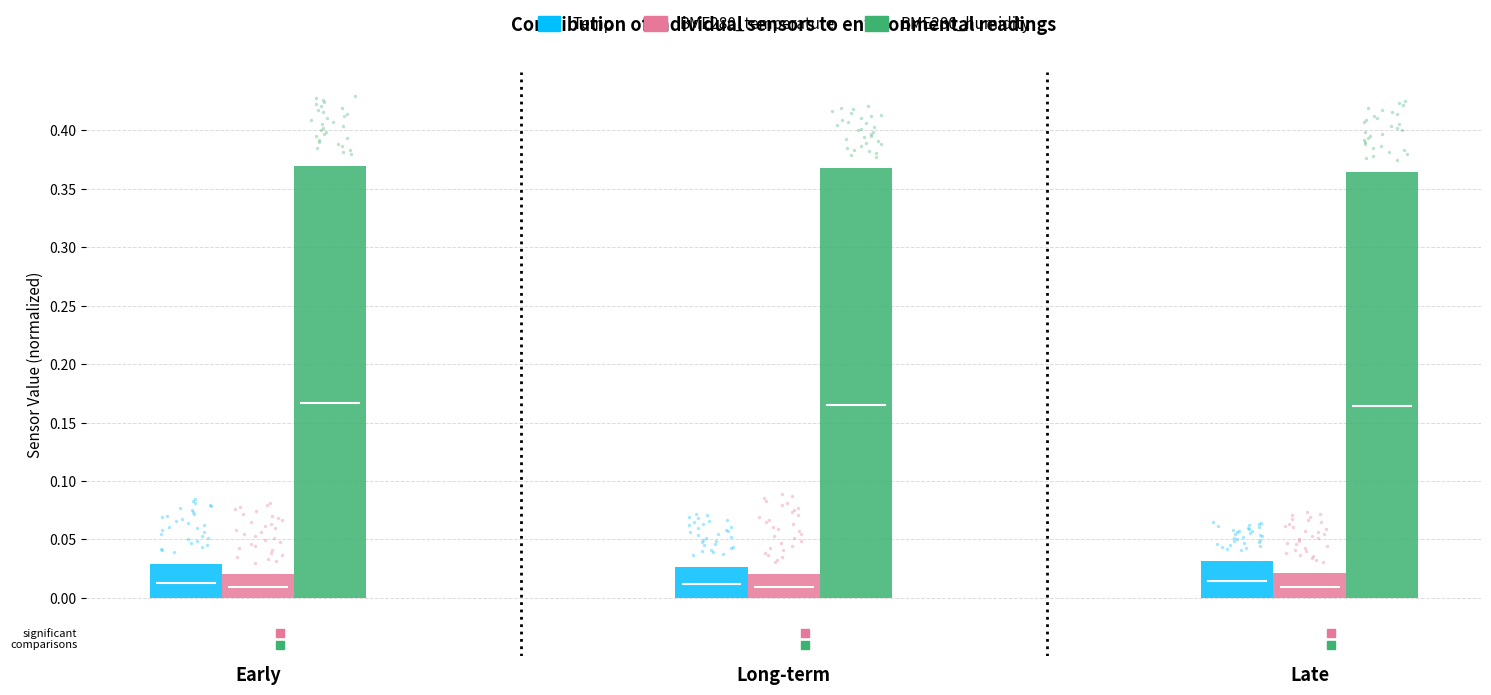

Which series contains the lowest Y value?

BME280_temperature